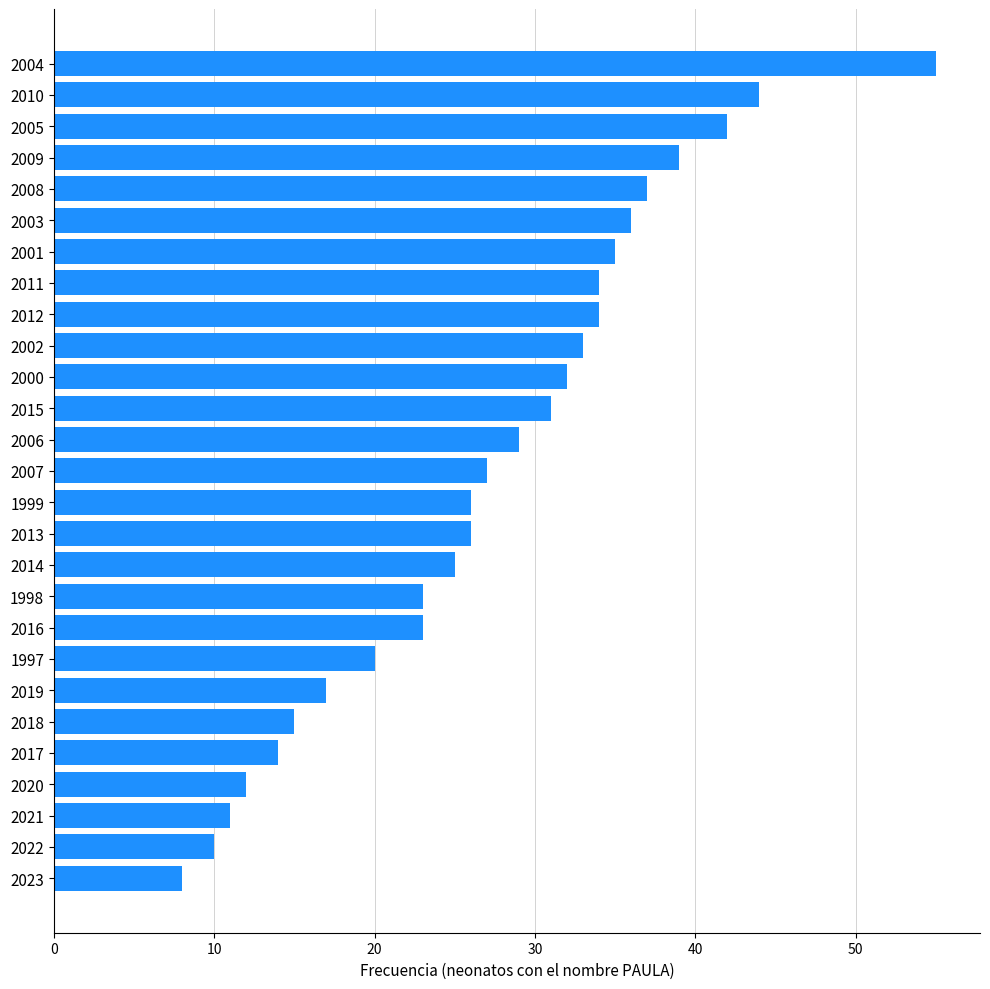

Reading bottom to top, extract all data points from this chart.

8	10	11	12	14	15	17	20	23	23	25	26	26	27	29	31	32	33	34	34	35	36	37	39	42	44	55